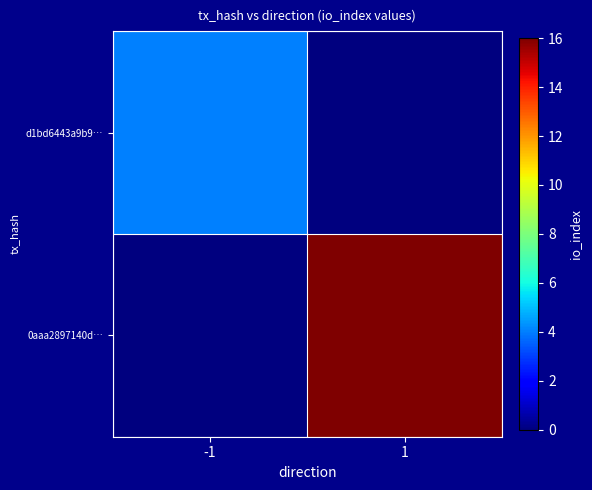

At how many categories does at least one series exceed 10?

1